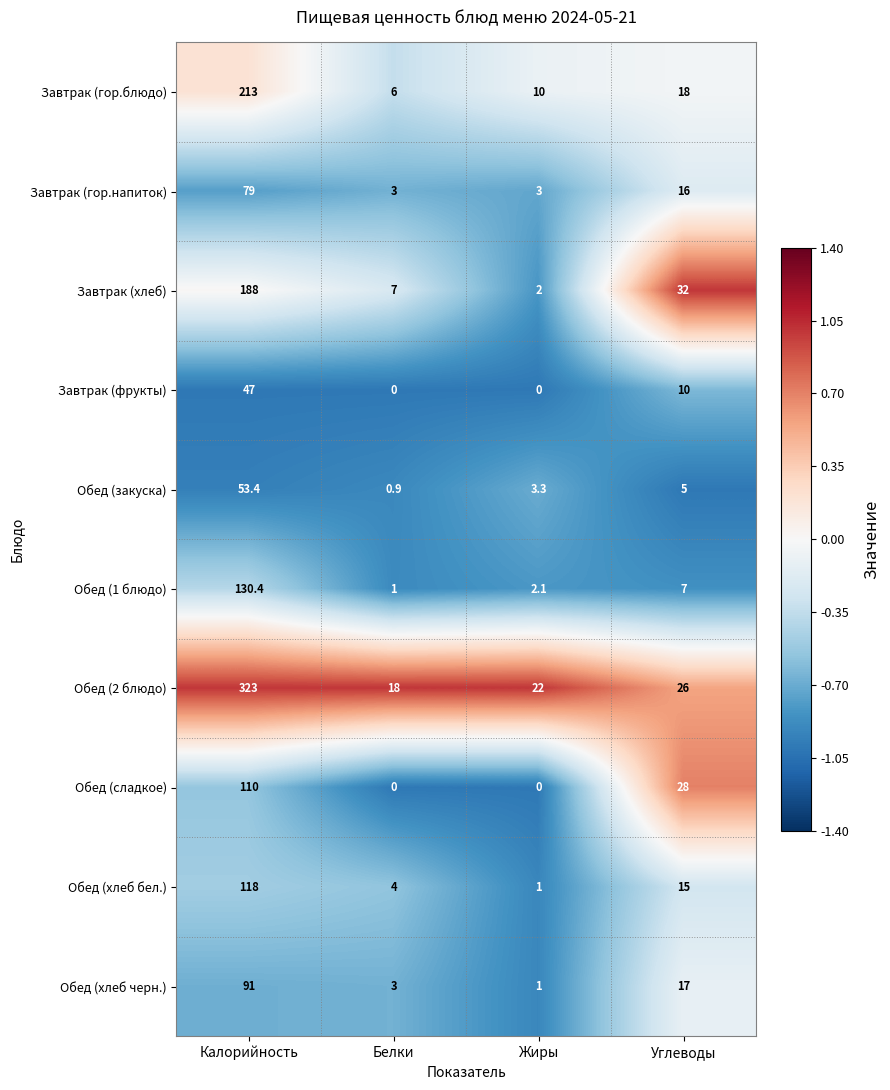

Where is Обед (закуска) nearest to the value 27?

Углеводы